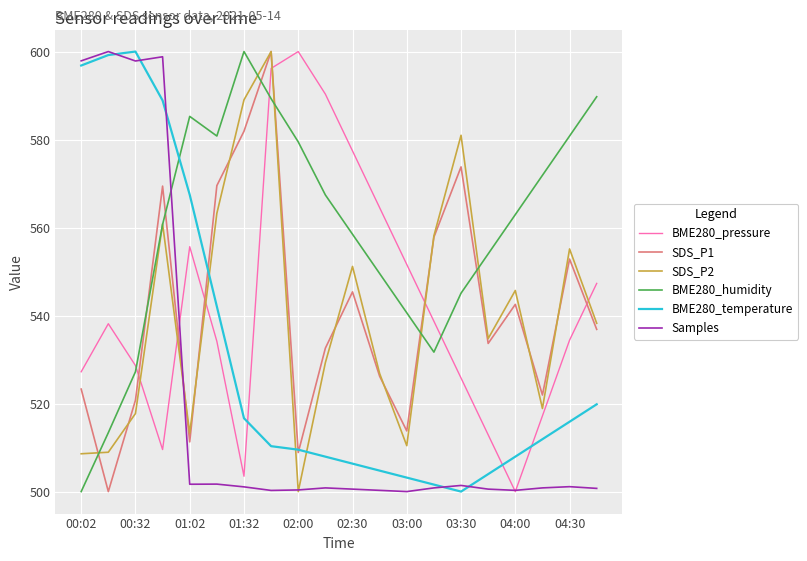

What is the maximum value for BME280_pressure?

600.0